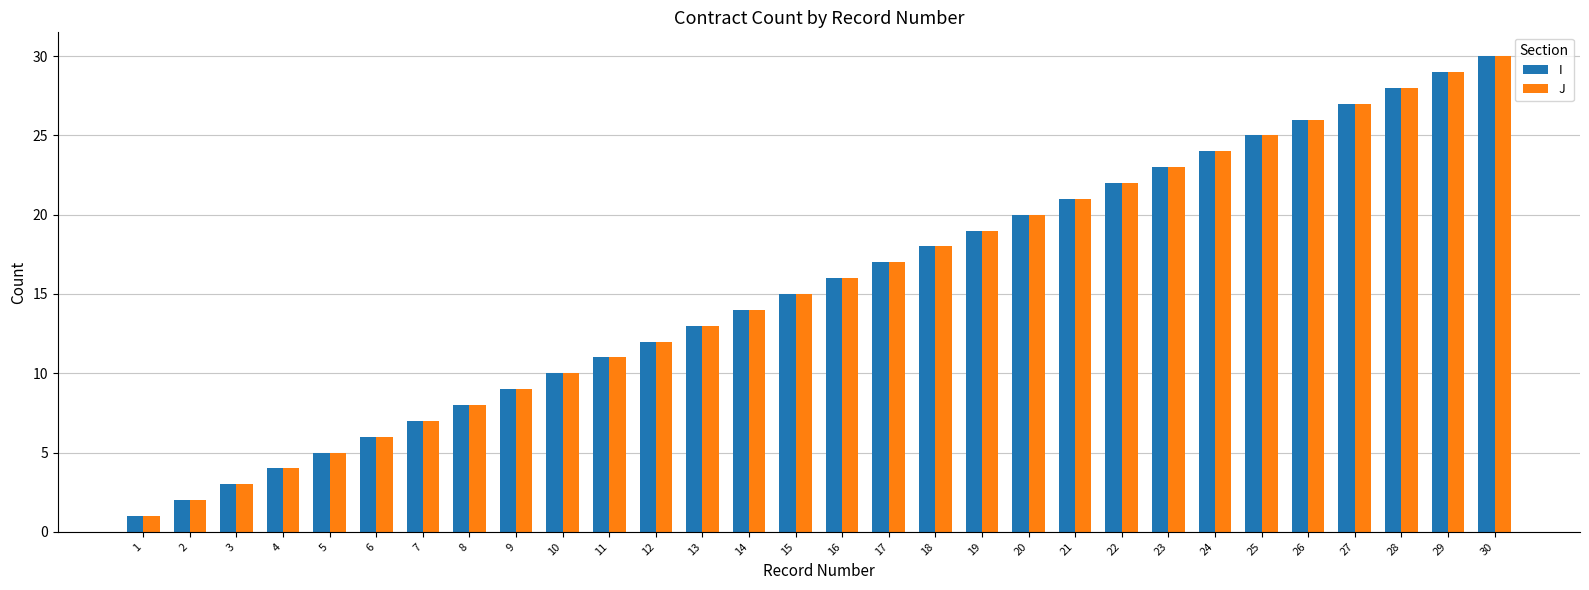

What is the sum of all J values?

465